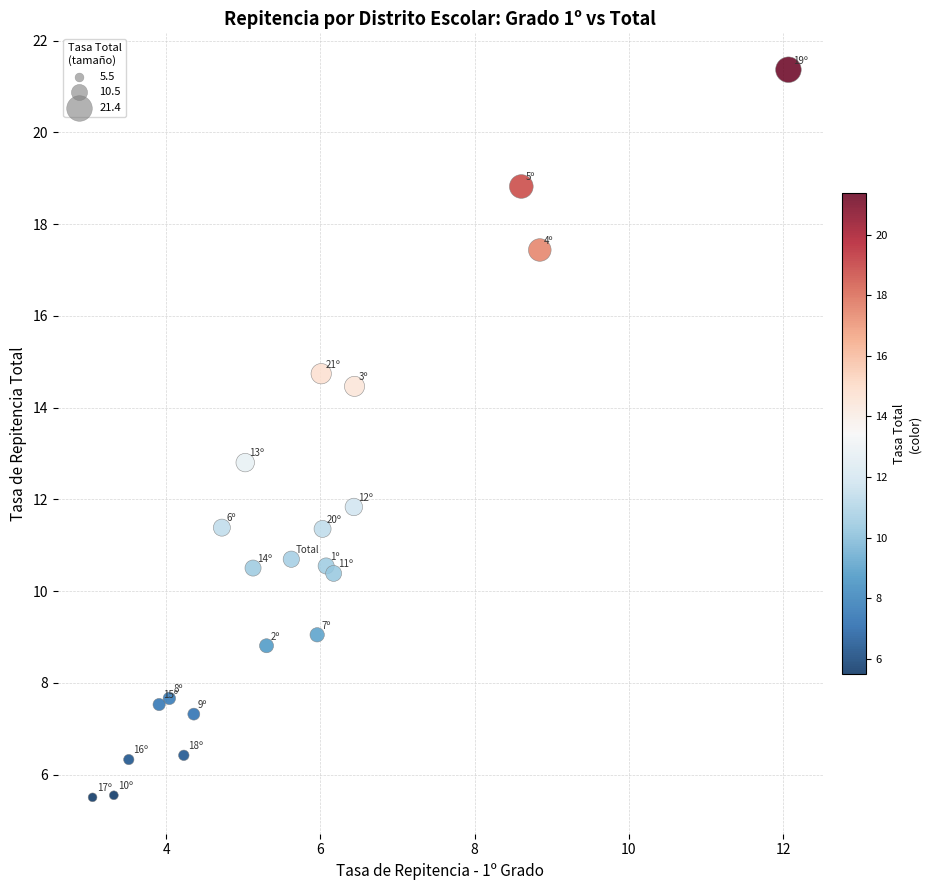

What Y value in the scatter plot is closest to 13?

12.8